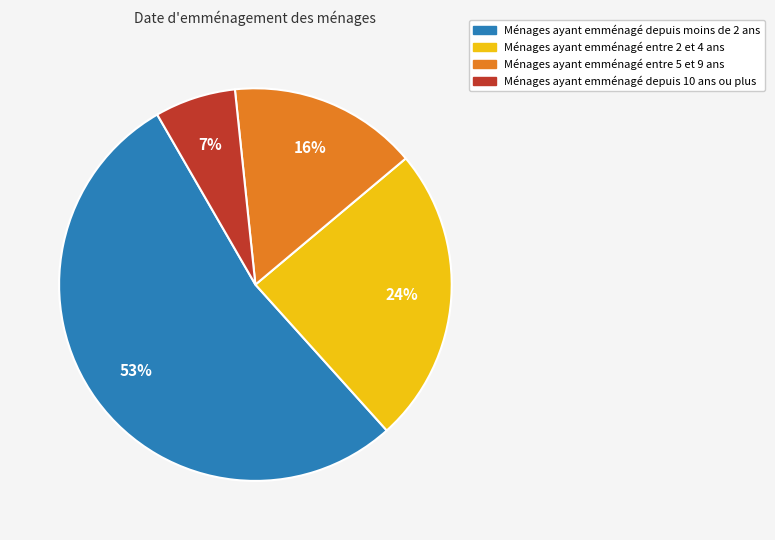

Is there any slice that represents more than half of the pie?

Yes